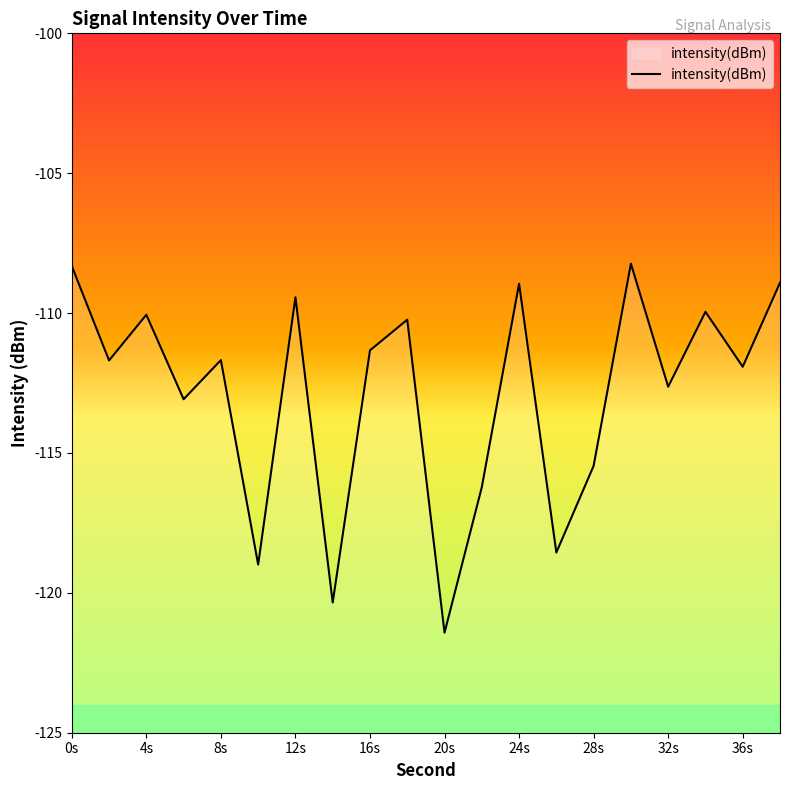

True or false: the data shows -158.7 at 24s.

False